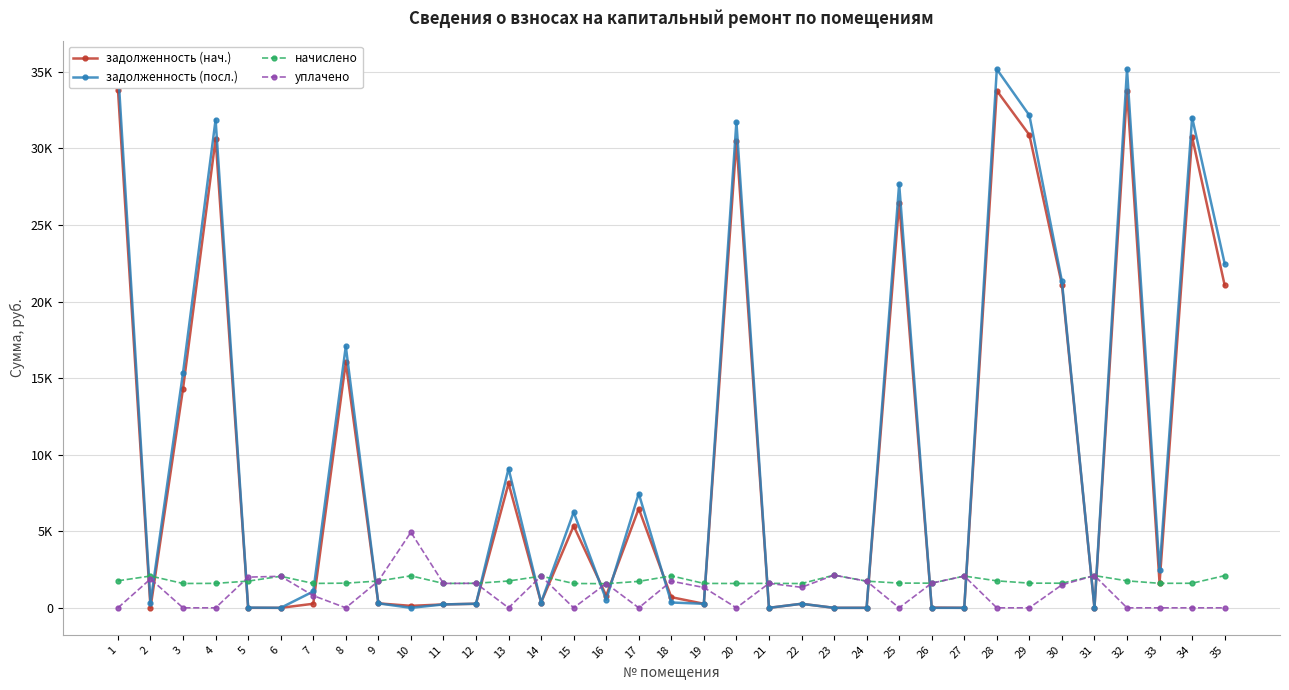

At which category does the chart reach its minimum across all series?

2